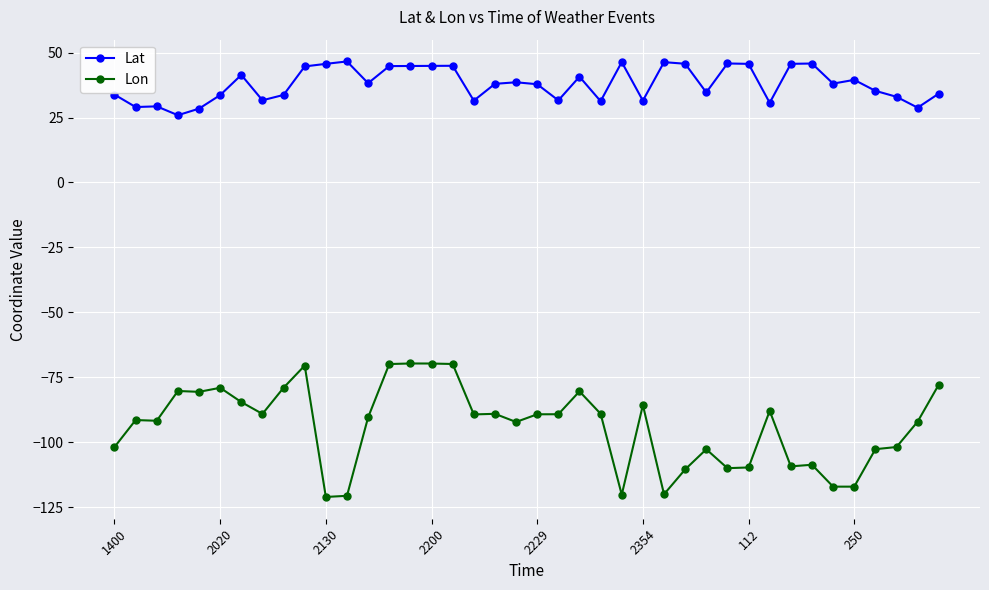

True or false: Lat has more than 1 points higher than both neighbors.

True